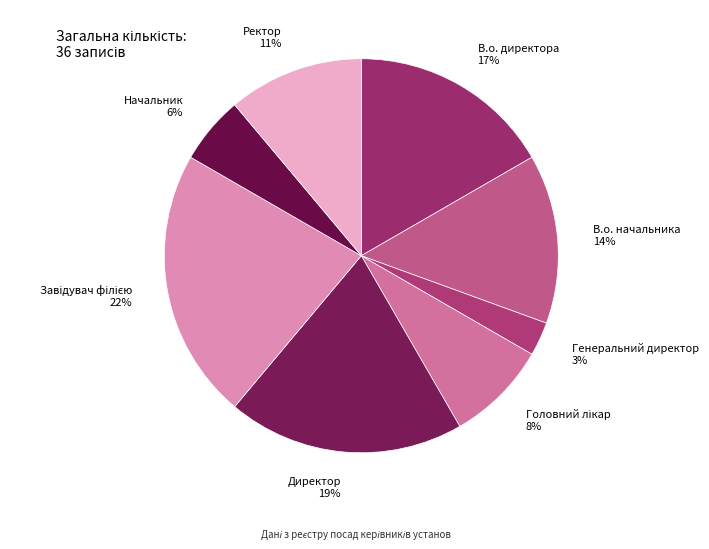

To the nearest percent, what is the difference between the largest and smallest slice percentages?

19%